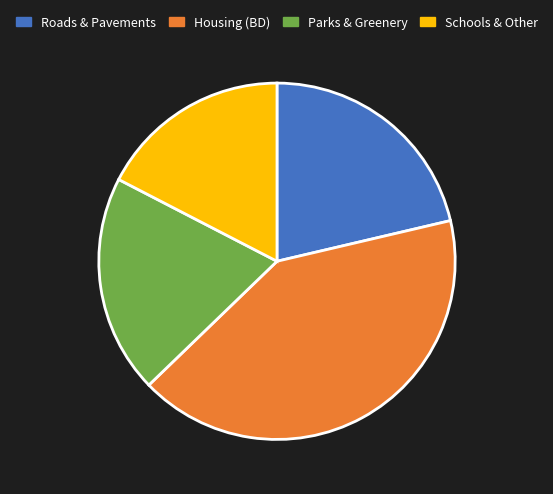

Between Roads & Pavements and Parks & Greenery, which is larger?

Roads & Pavements